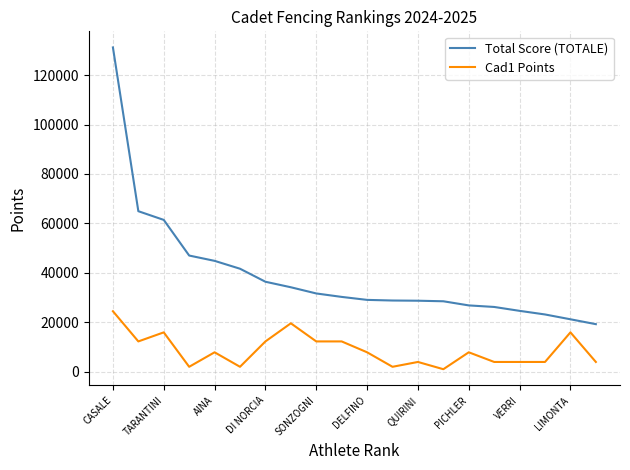

What is the difference between the maximum and minimum values in the Cad1 Points series?

23471.9